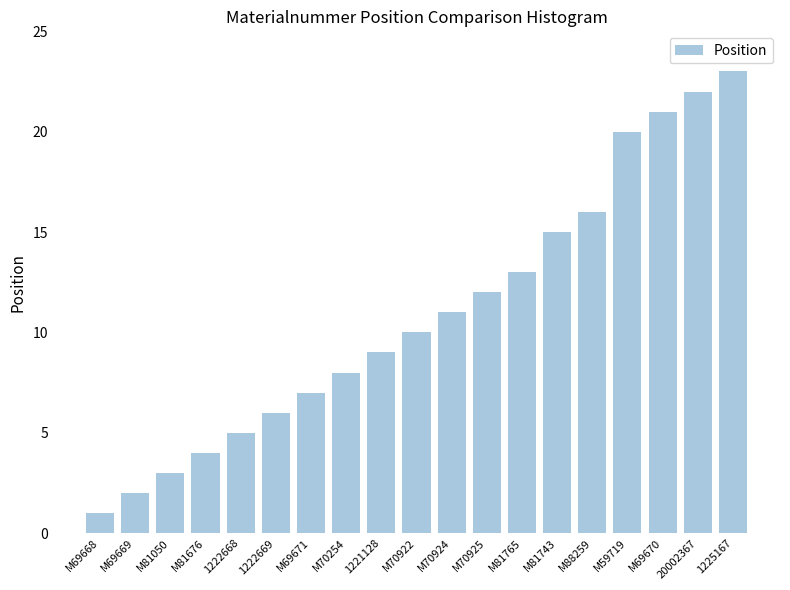

What is the difference between the values at 1222669 and M69669?

4